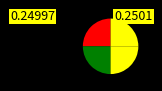

How many slices are in this pie chart?

4